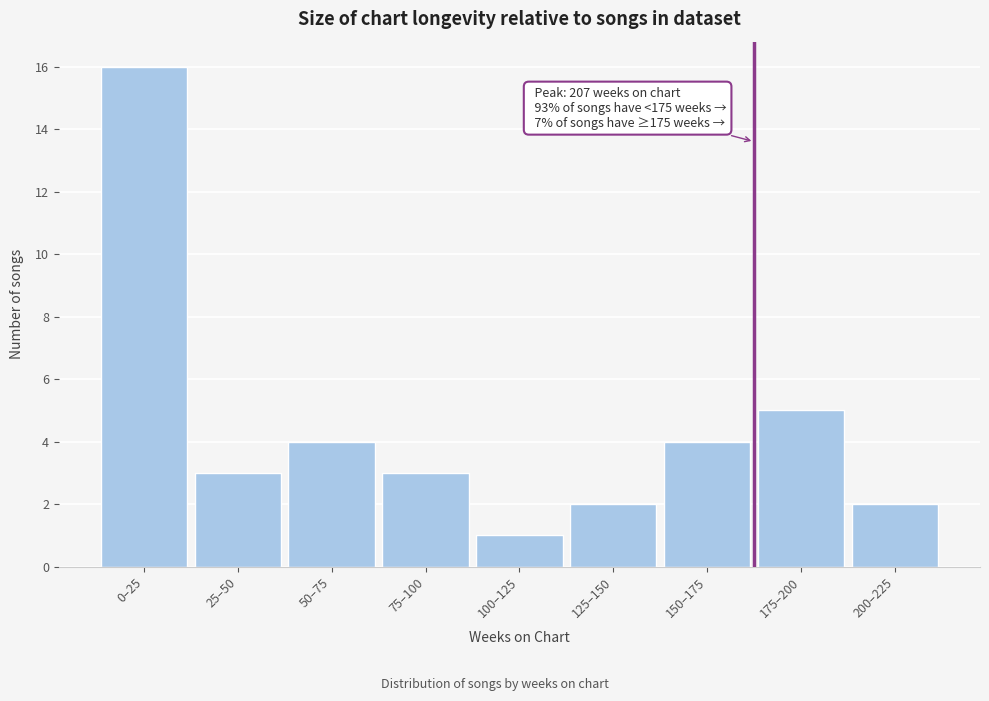

Reading left to right, what are all the values shown in this chart?

0–25=16	25–50=3	50–75=4	75–100=3	100–125=1	125–150=2	150–175=4	175–200=5	200–225=2